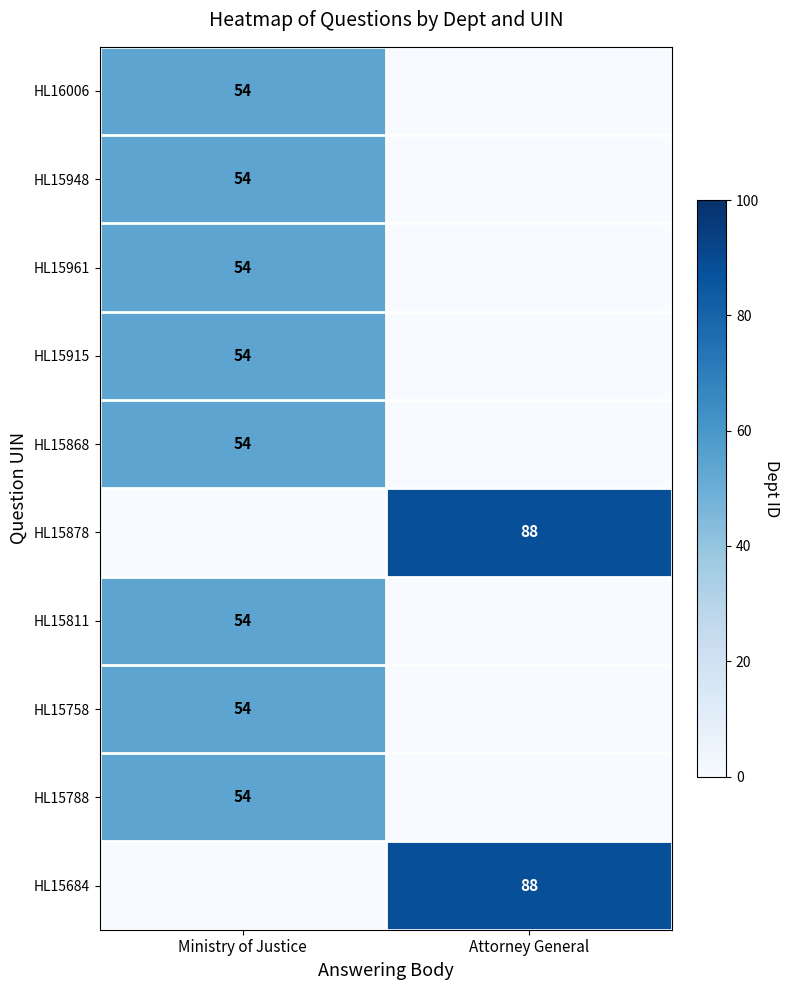

At which category is the sum across all series the highest?

Ministry of Justice